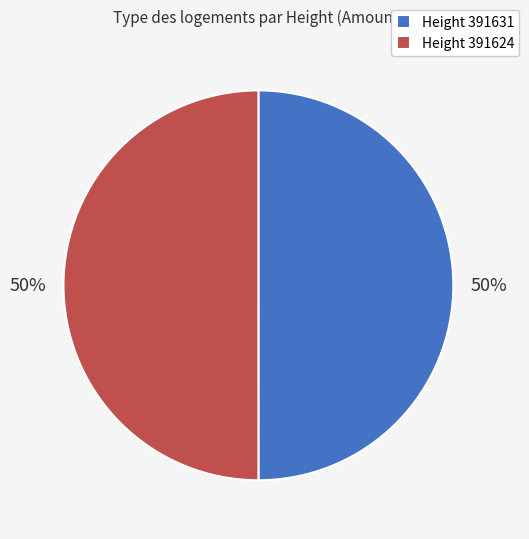

Is it true that Height 391631 is 50% of the pie?

True